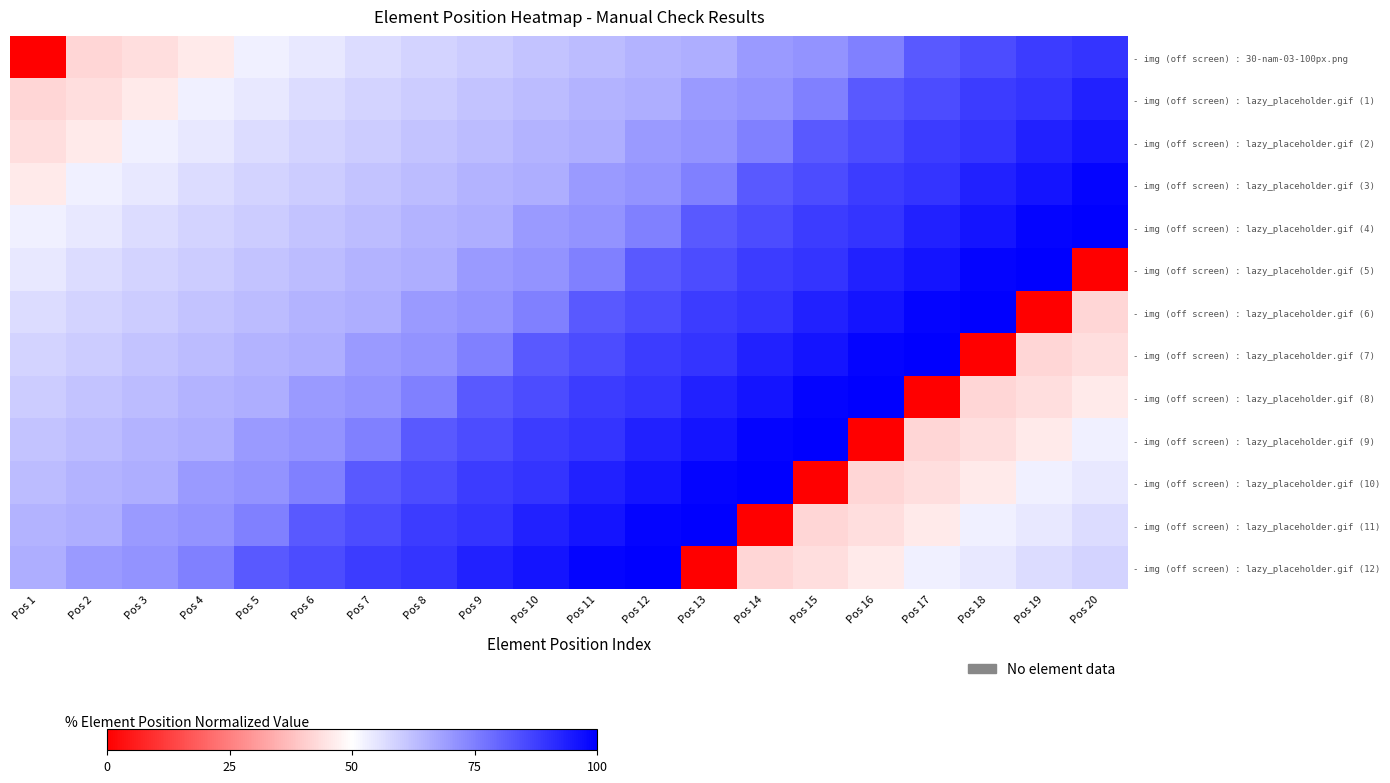

Which series has the largest total across all categories?

- img (off screen) : lazy_placeholder.gif (4)